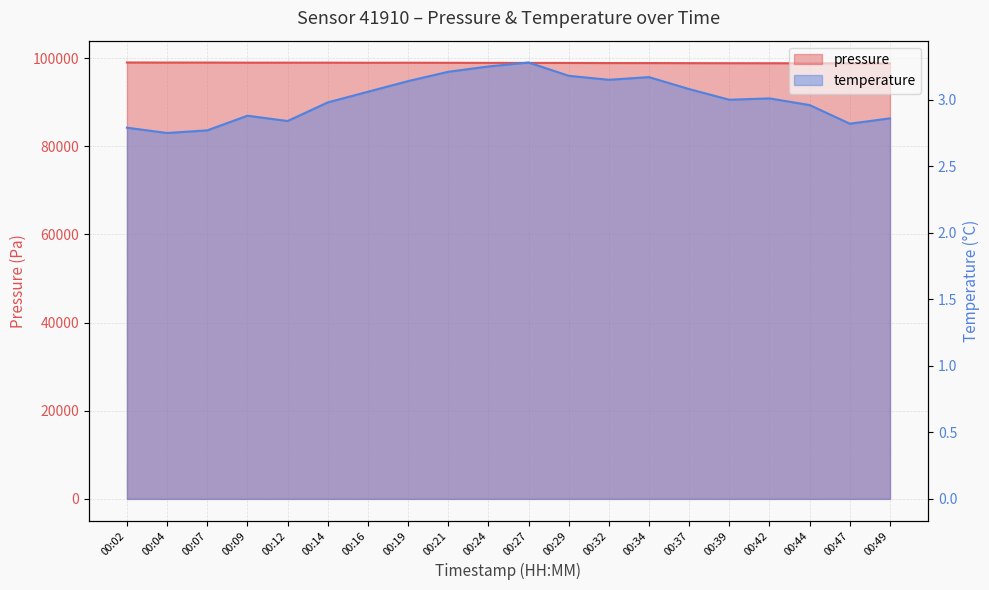

How many categories are shown in the chart?

20